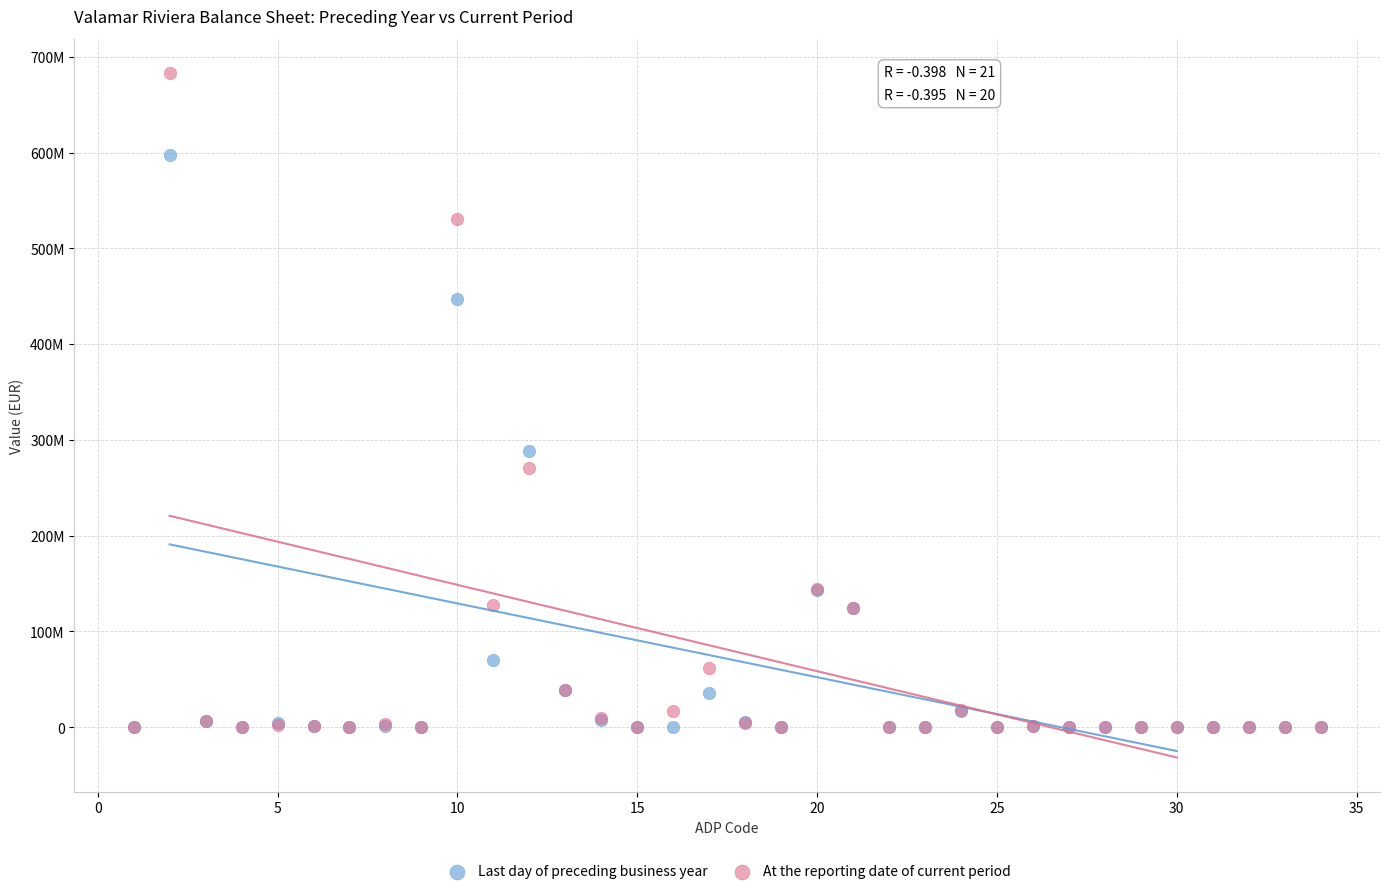

What are all the series names shown in the legend?

Last day of preceding business year, At the reporting date of current period